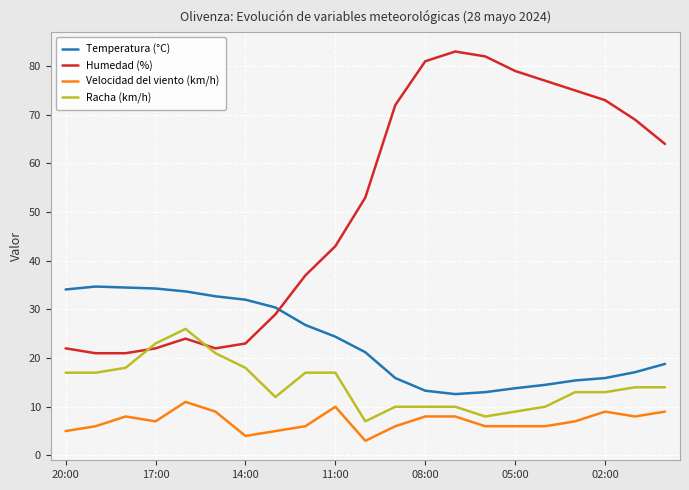

What are all the series names shown in the legend?

Temperatura (°C), Humedad (%), Velocidad del viento (km/h), Racha (km/h)